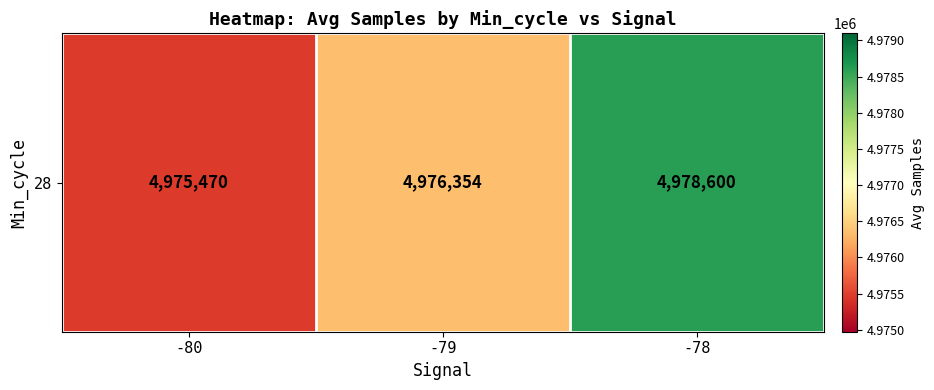

Reading left to right, transcribe all the data shown in this chart.

4975470.0	4976354.3	4978599.5